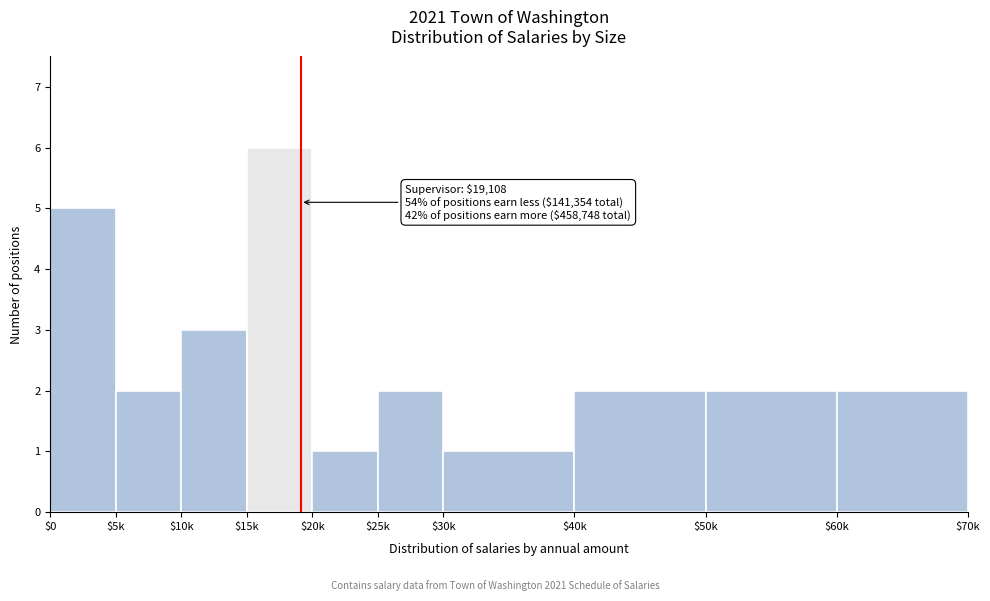

Reading left to right, extract all data points from this chart.

5	2	3	6	1	2	1	2	2	2